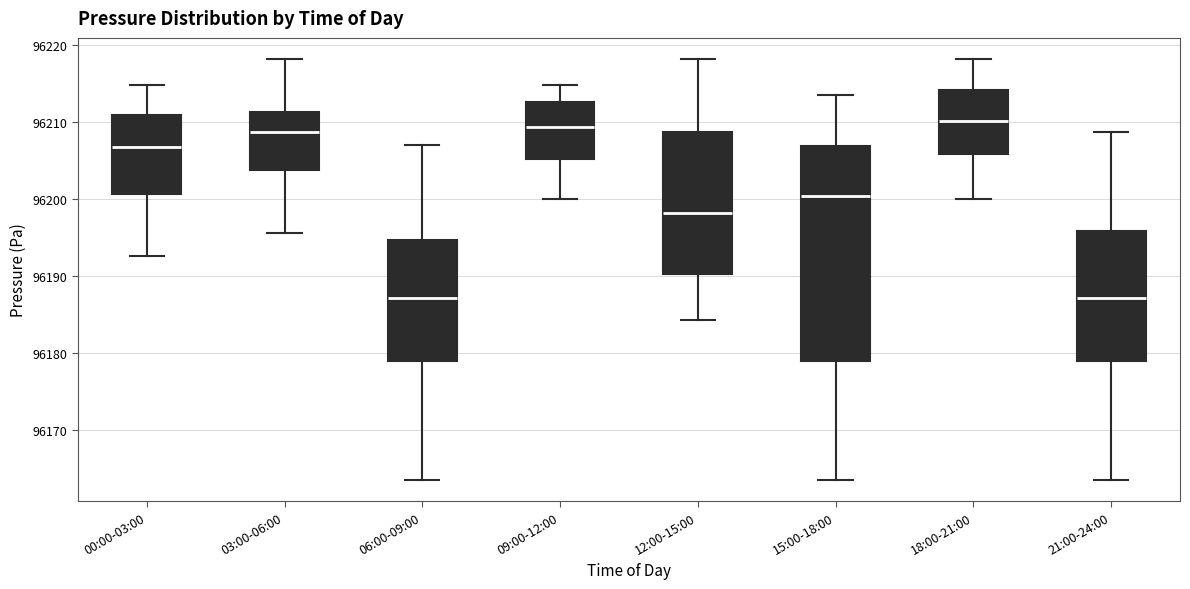

Where is the lower edge of the box for 12:00-15:00 on the y-axis? The values are not printed on the chart, so give them approximately, as read against the axis.

96190